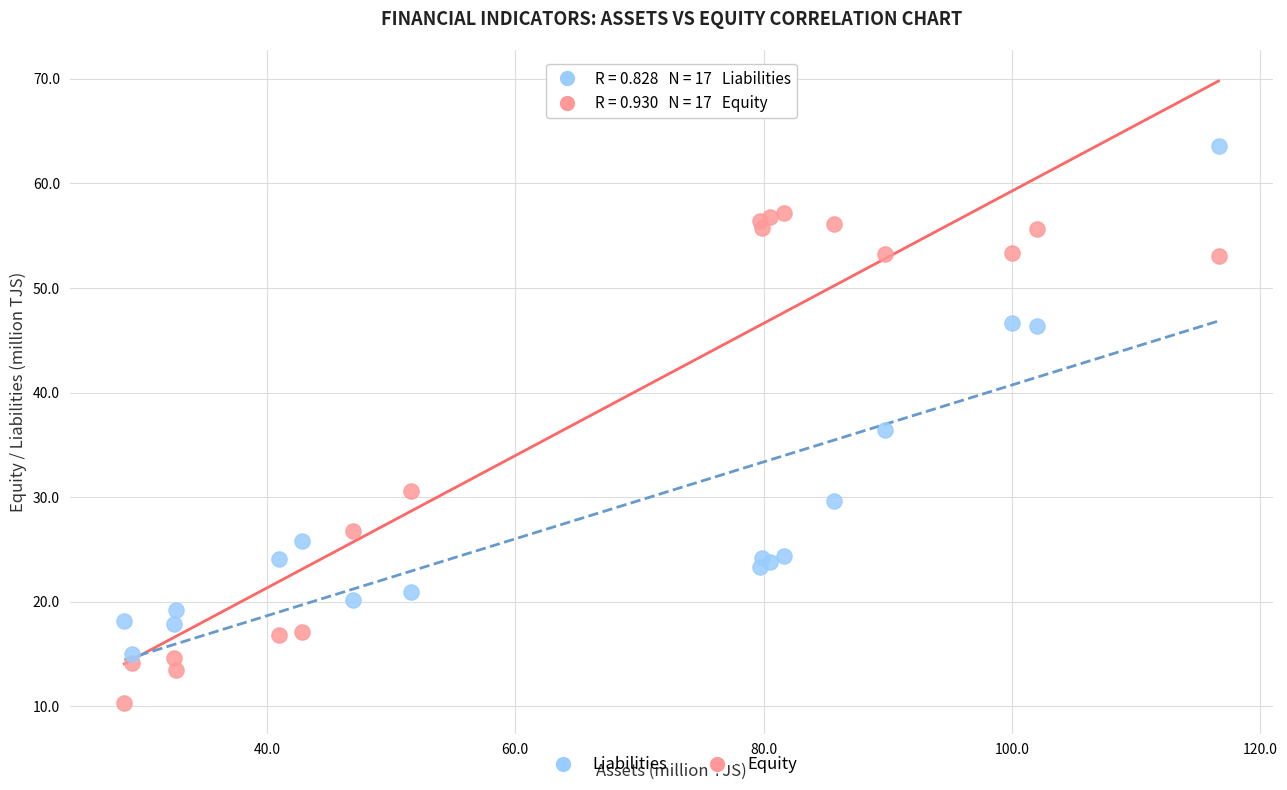

Which series has the largest Y range (max minus min)?

Liabilities